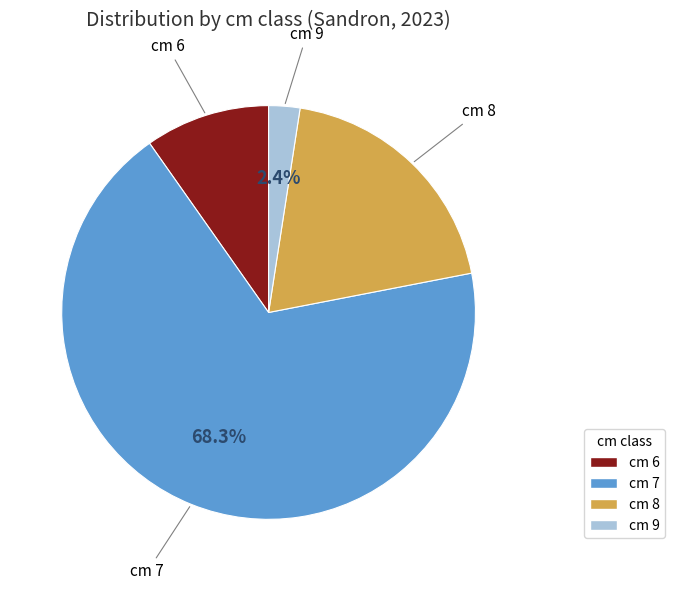

Does any single category account for the majority?

Yes